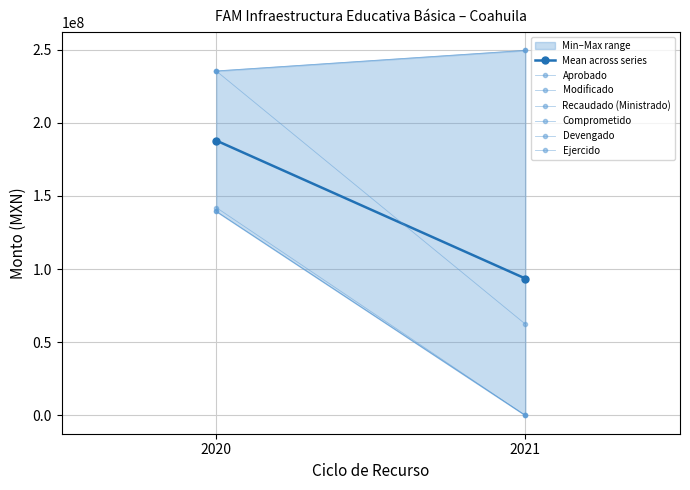

At 2021, list the series in order from smallest to largest.

Comprometido, Devengado, Ejercido, Recaudado (Ministrado), Aprobado, Modificado